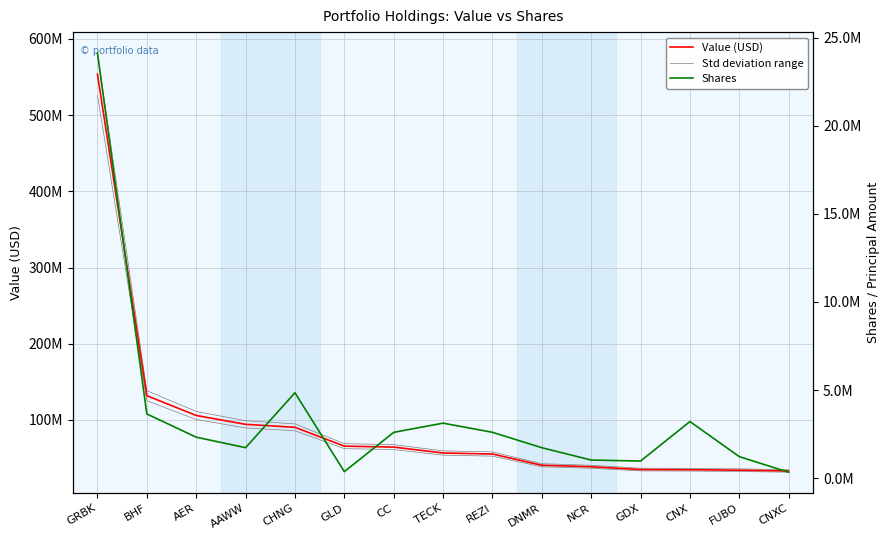

True or false: Value (USD) has a value of 34101000 at FUBO.

True